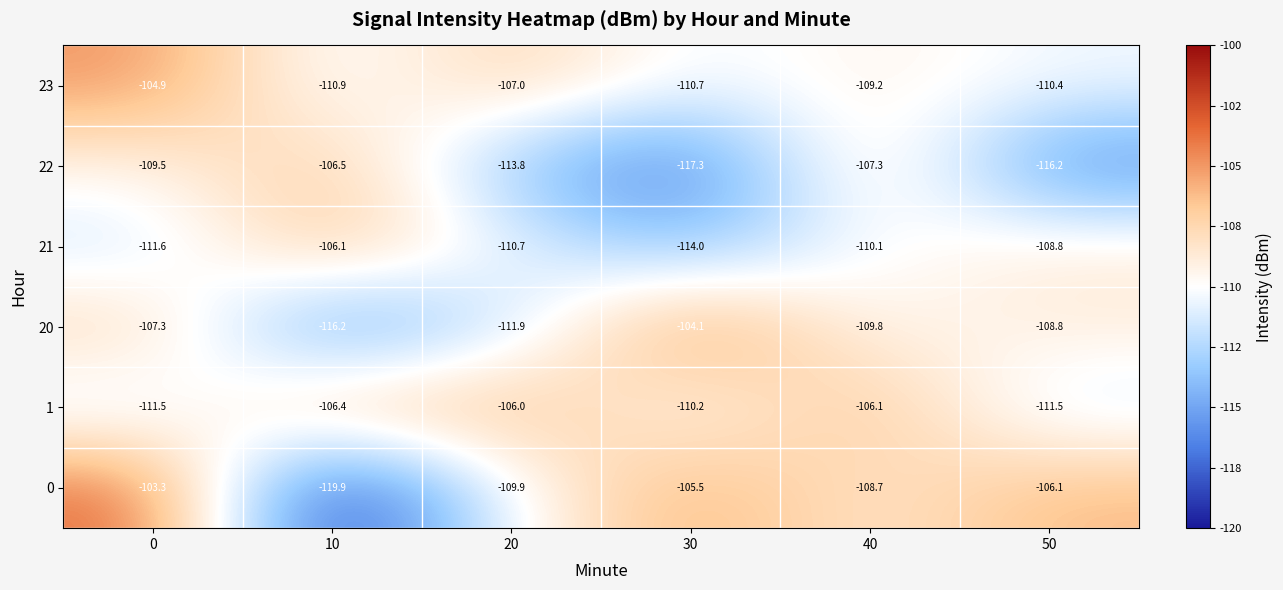

Which series has the widest spread of values?

0